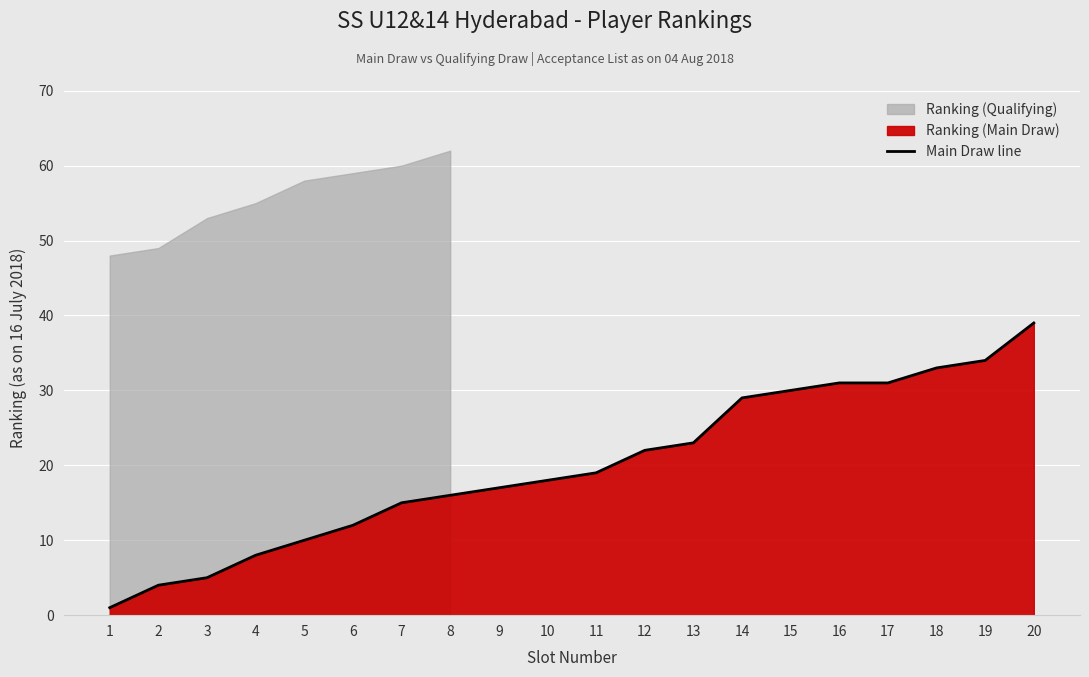

At which label is the value closest to 20?

11